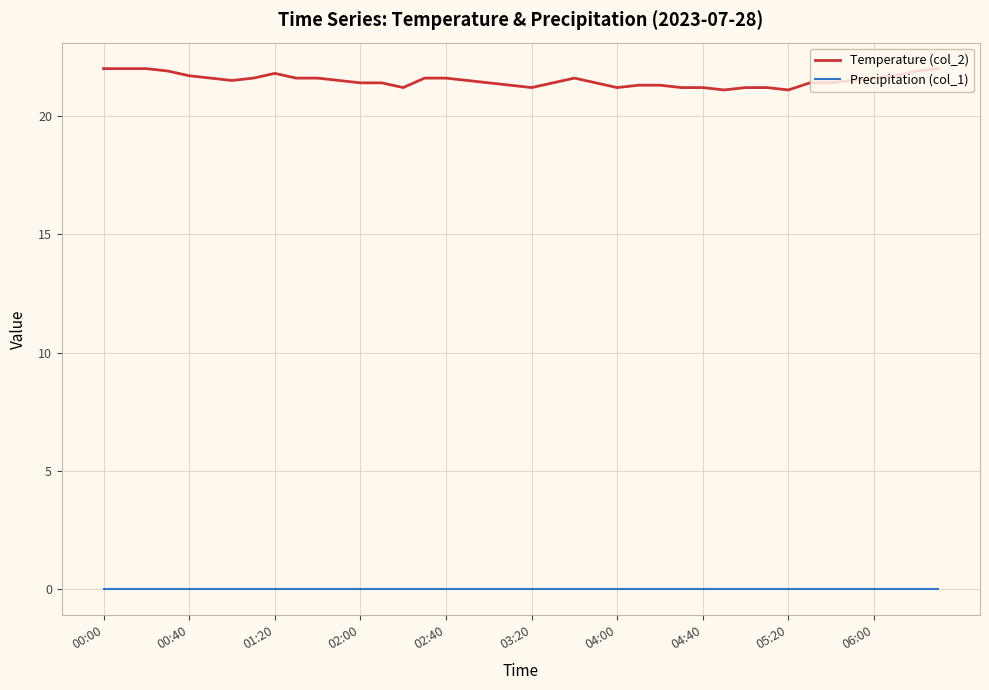

Is this an area chart (filled region under the line)?

No